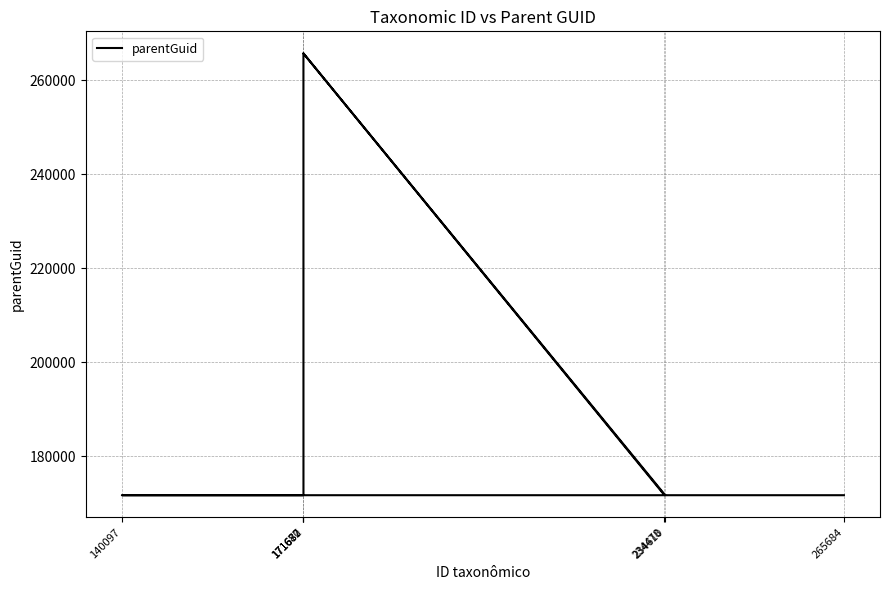

What is the difference between the maximum and minimum values?

94004